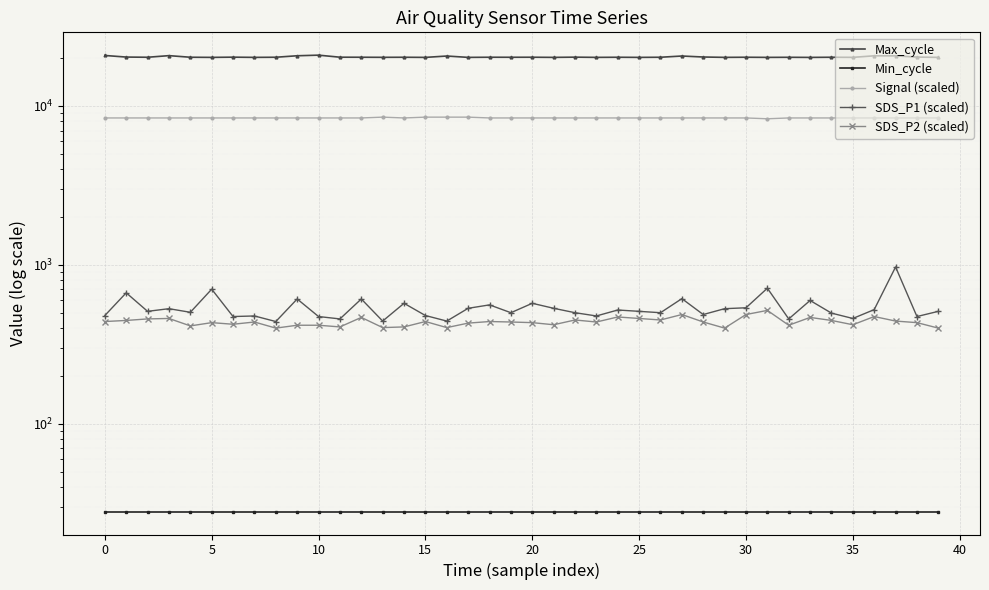

What is the sum of all SDS_P1 (scaled) values?

21445.0